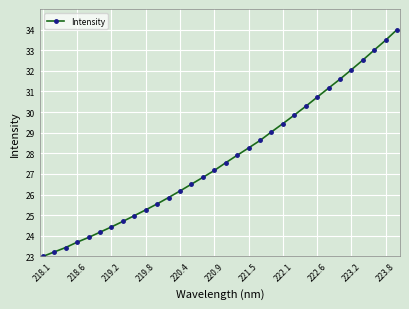

What is the minimum value shown in the chart?

23.0